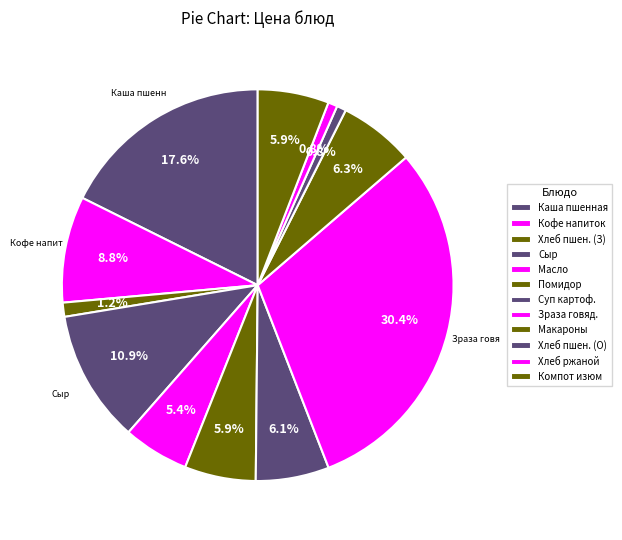

Is there any slice that represents more than half of the pie?

No